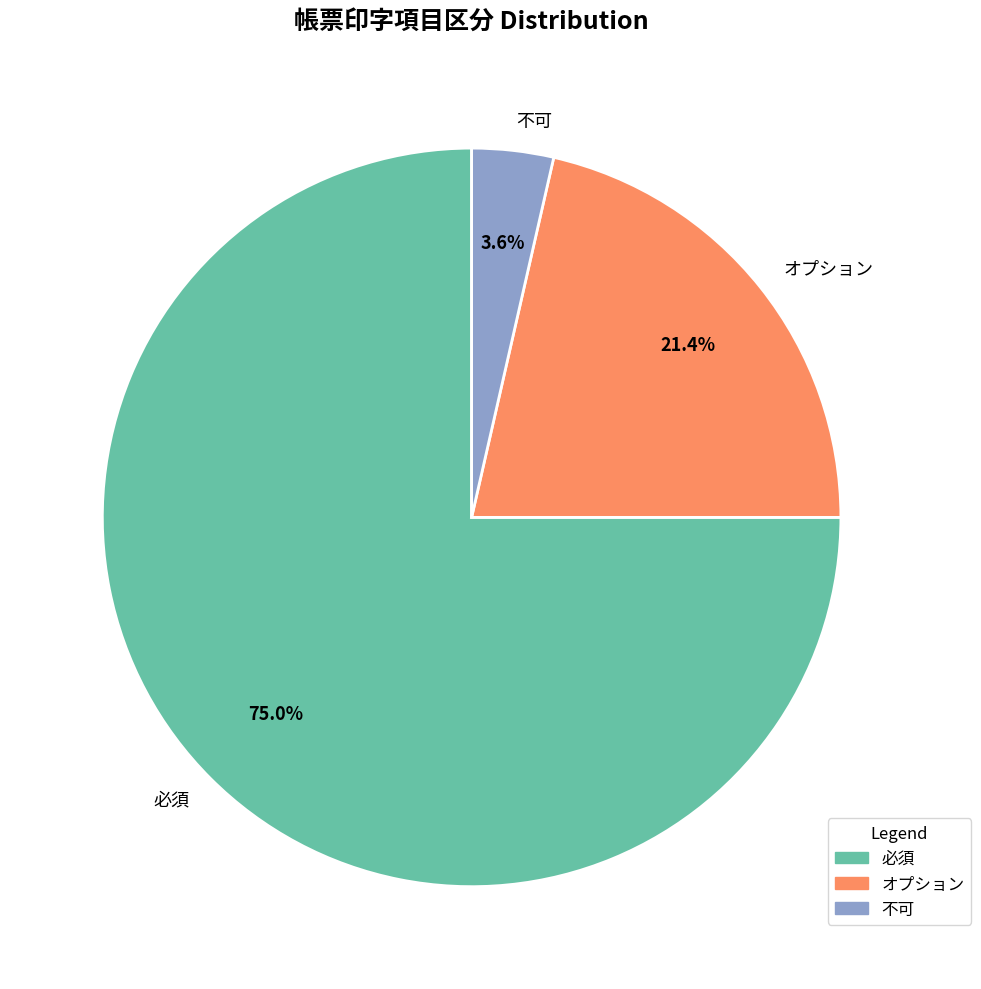

The 必須 slice represents 75% of the pie. True or false?

True